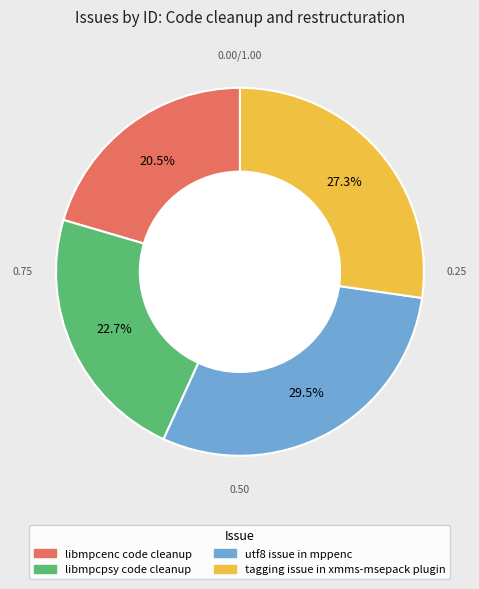

Between libmpcpsy code cleanup and tagging issue in xmms-msepack plugin, which is larger?

tagging issue in xmms-msepack plugin